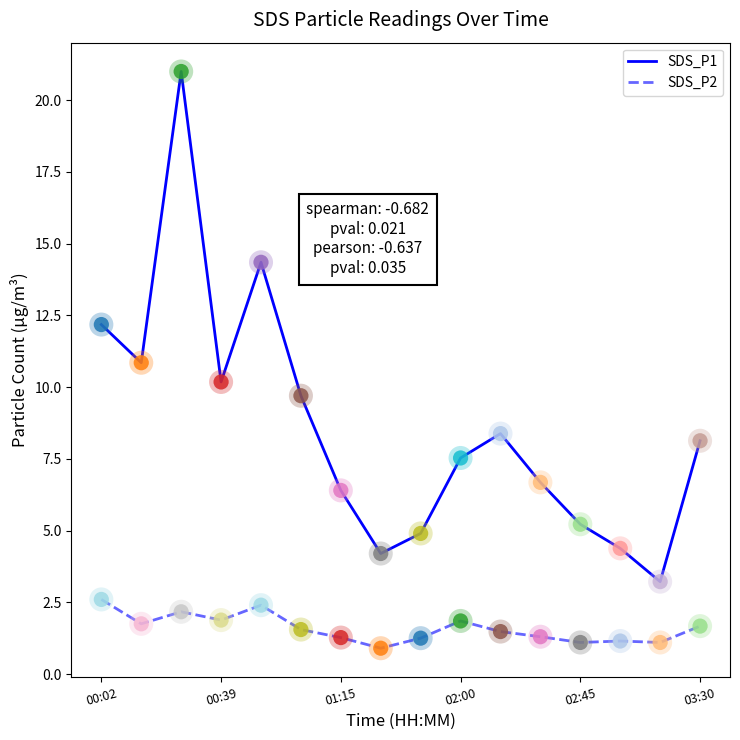

Which series has the widest spread of values?

SDS_P1